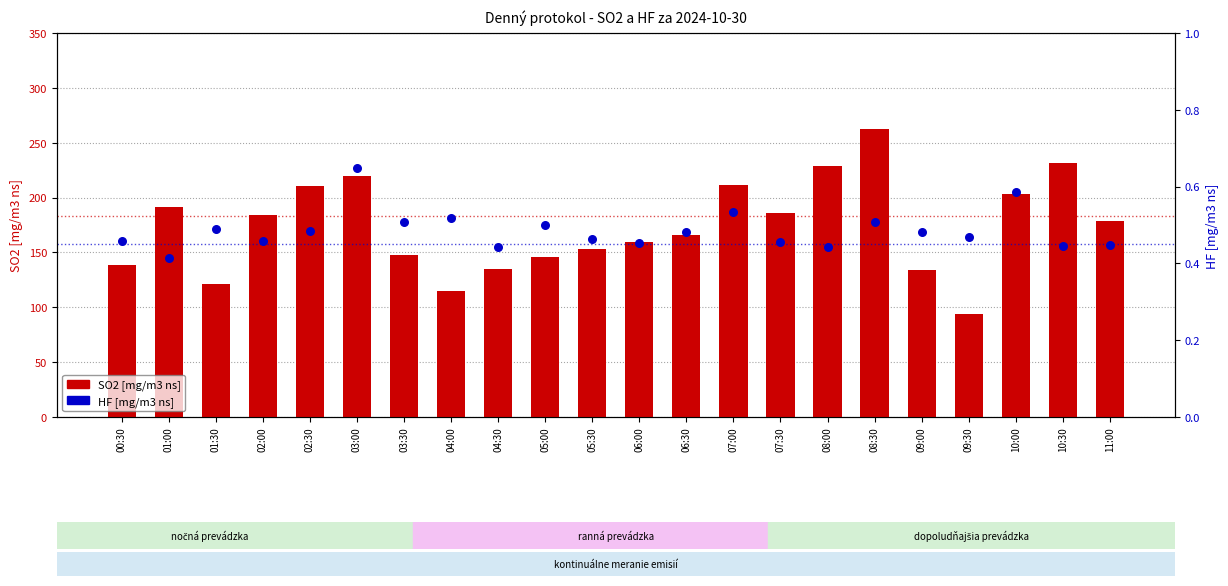

Which series has the largest total across all categories?

SO2 [mg/m3 ns]